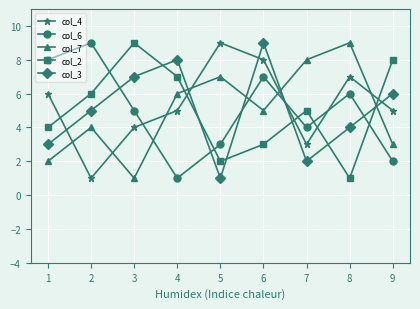

What is the difference between the maximum and minimum values in the col_7 series?

8